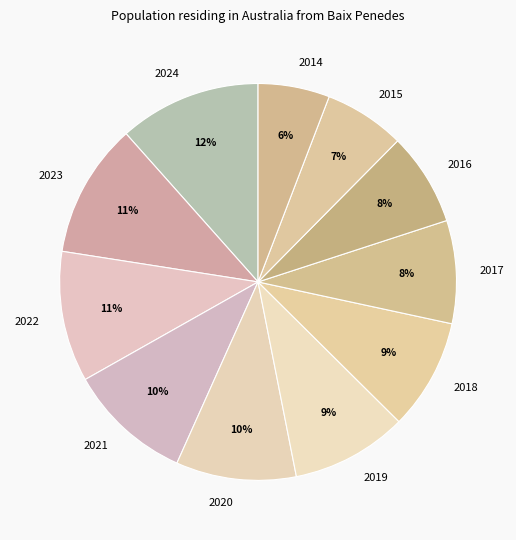

To the nearest percent, what is the average slice percentage?

9%